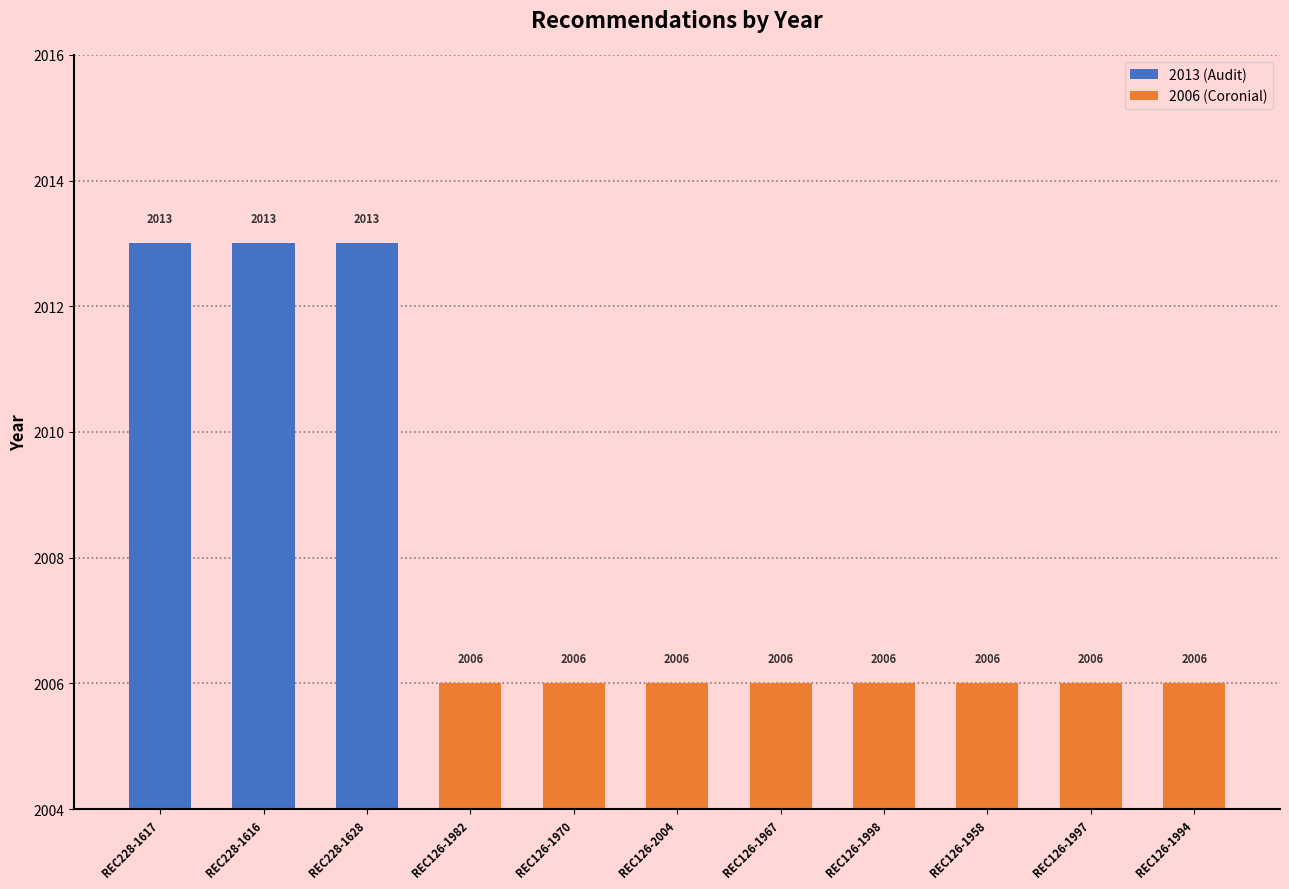

What is the maximum value shown in the chart?

2013